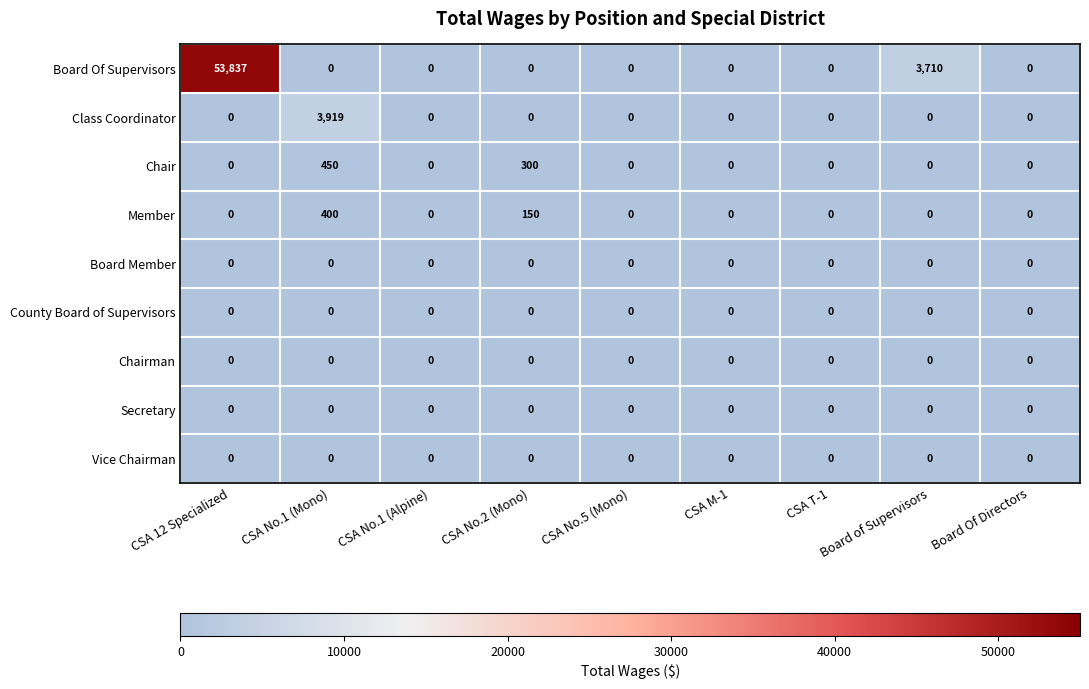

Is it true that Member equals 0 at Board of Supervisors?

True